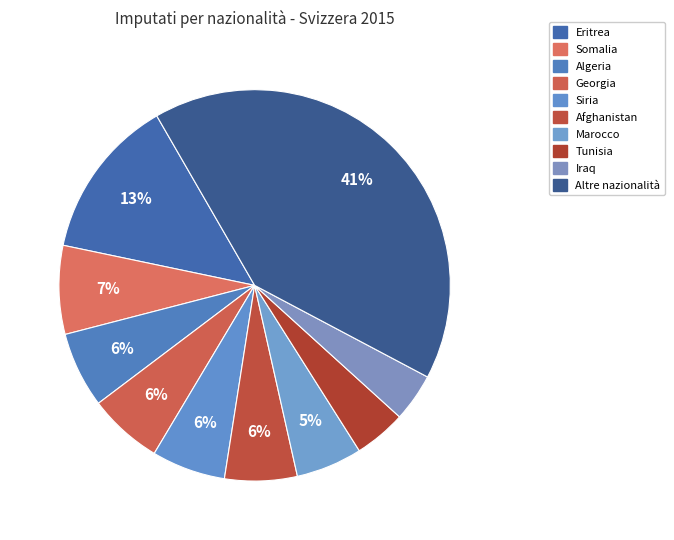

What is the smallest slice in the pie chart?

Iraq